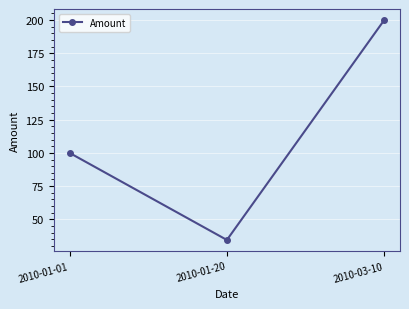

Reading left to right, what are all the values shown in this chart?

100.0	34.5	200.0